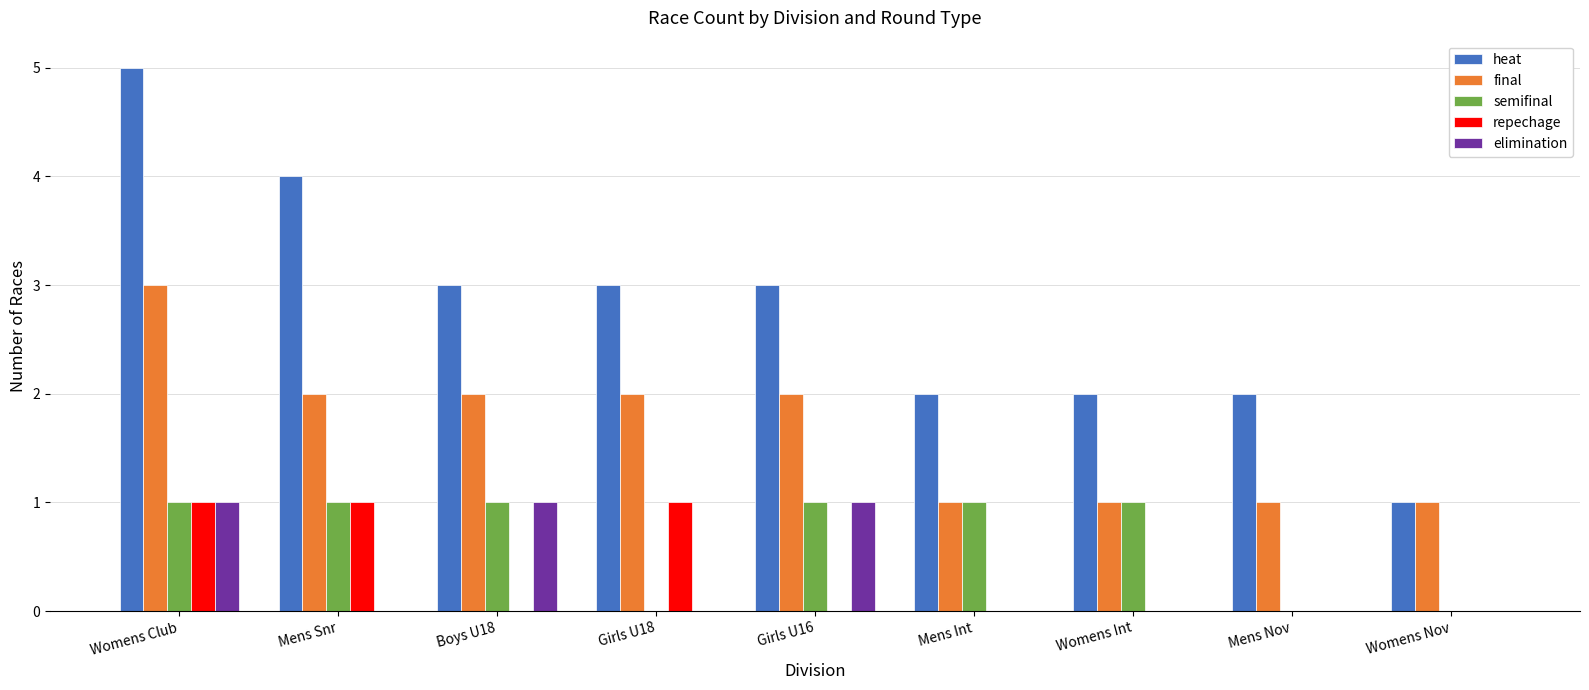

Reading right to left, what are all the values shown in this chart?

heat: 1	2	2	2	3	3	3	4	5
final: 1	1	1	1	2	2	2	2	3
semifinal: 0	0	1	1	1	0	1	1	1
repechage: 0	0	0	0	0	1	0	1	1
elimination: 0	0	0	0	1	0	1	0	1